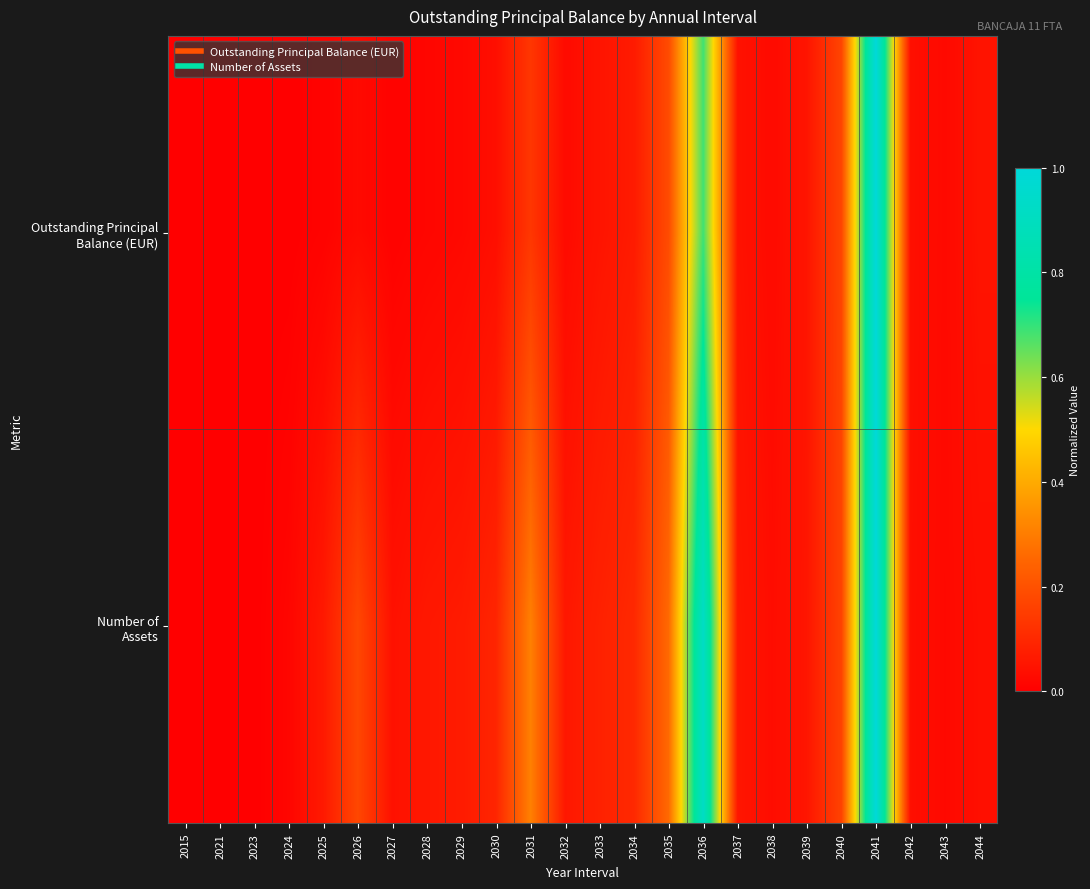

Which series changed the most between 2027 and 2033?

Outstanding Principal Balance (EUR)